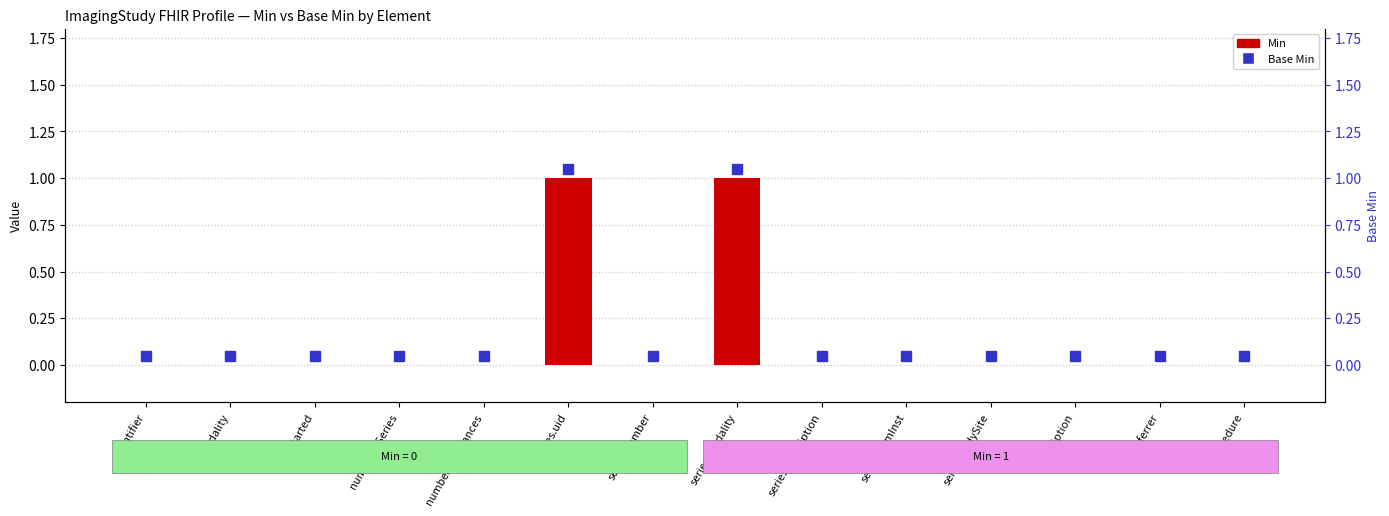

What is the difference between the maximum and minimum values?

1